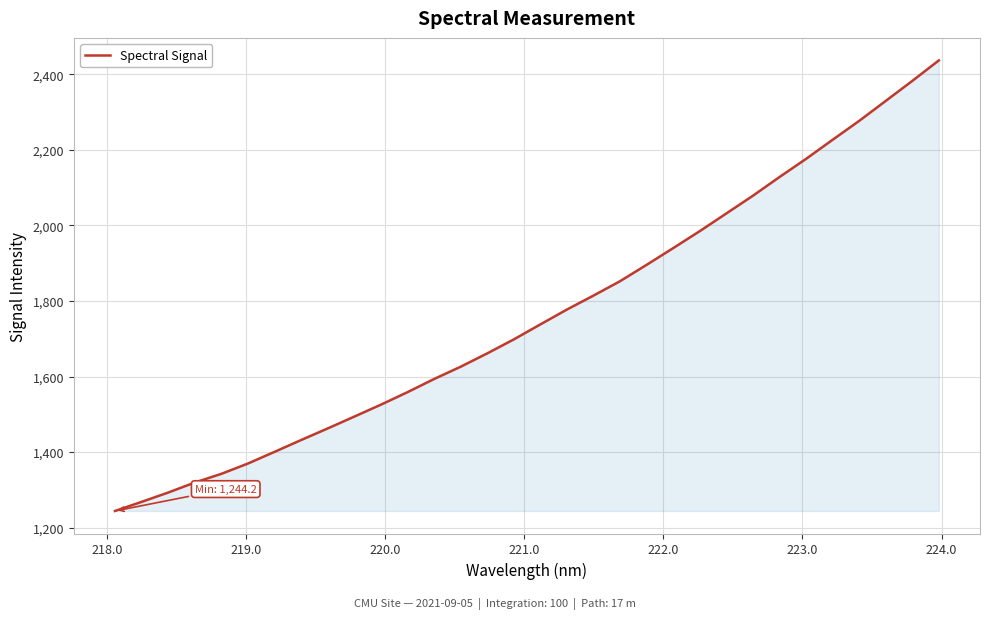

How many lines are shown in the chart?

1